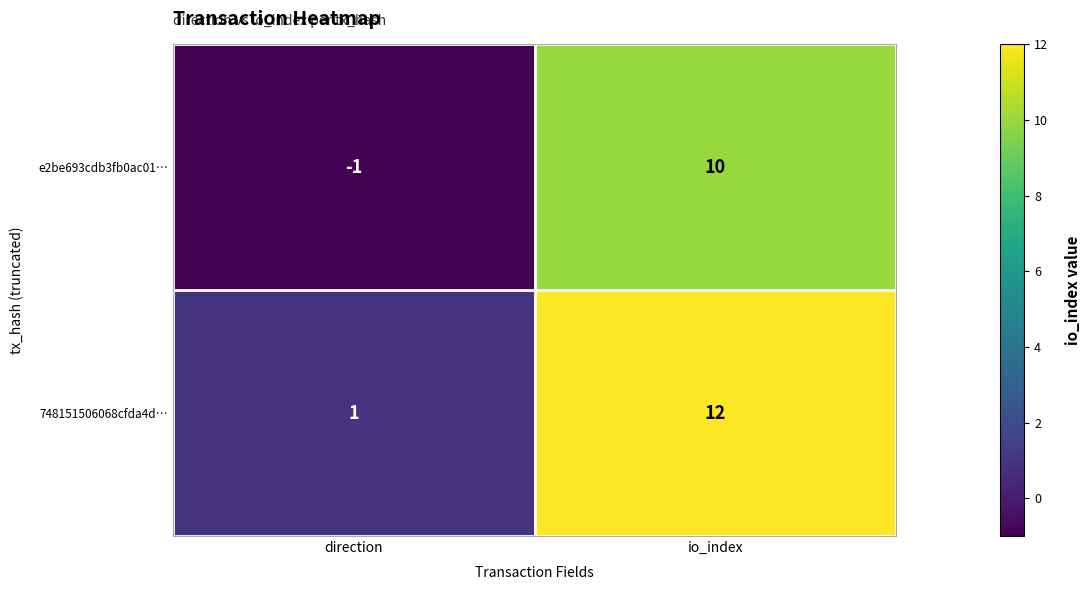

List the labels in order of e2be693cdb3fb0ac01… value, smallest first.

direction, io_index